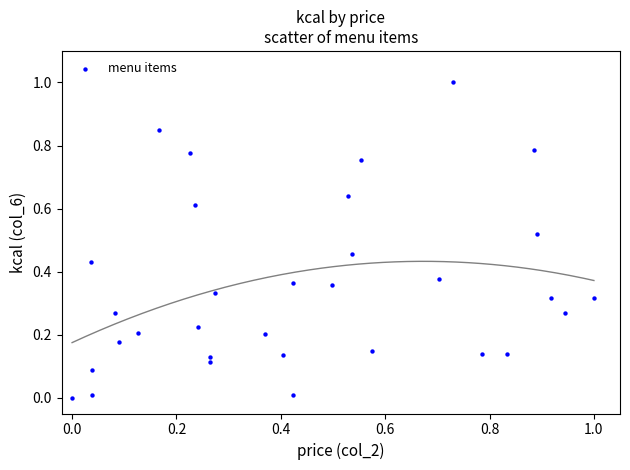

What is the range of X values (max minus min)?

1.0